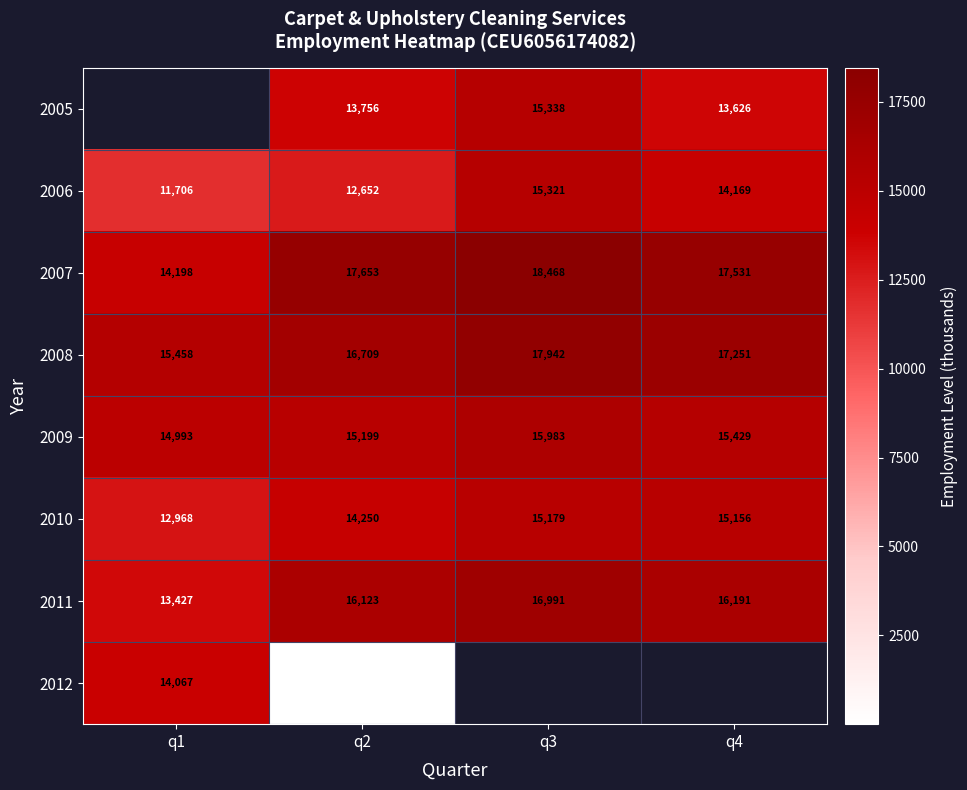

What is the difference between the highest and lowest values at q3?

3289.0